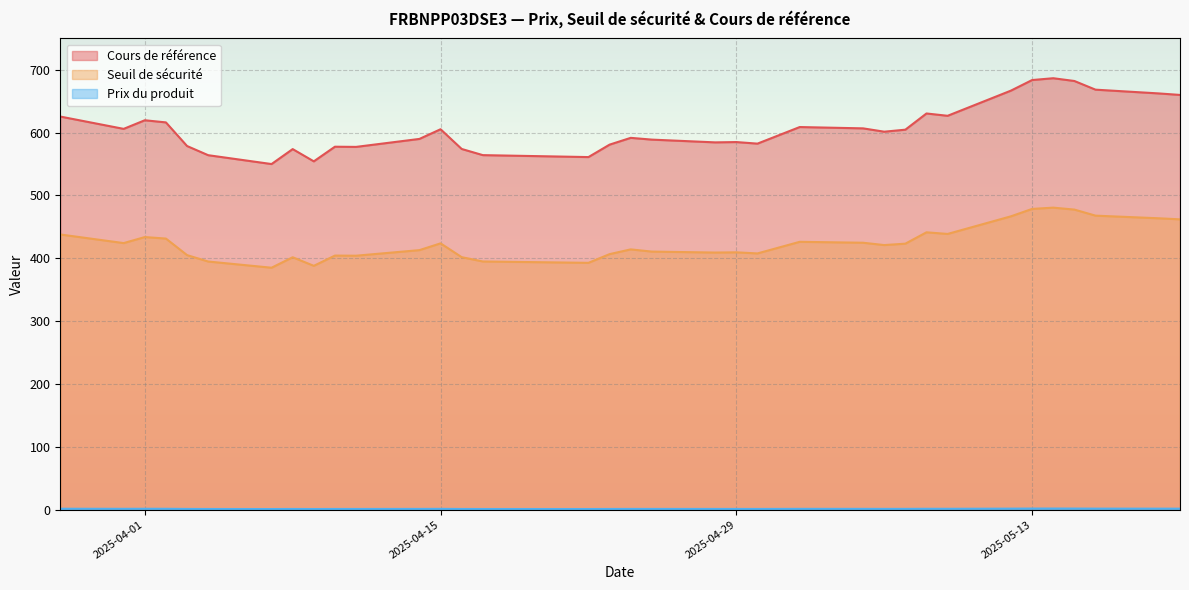

Where is Prix du produit nearest to the value 1?

2025-04-04